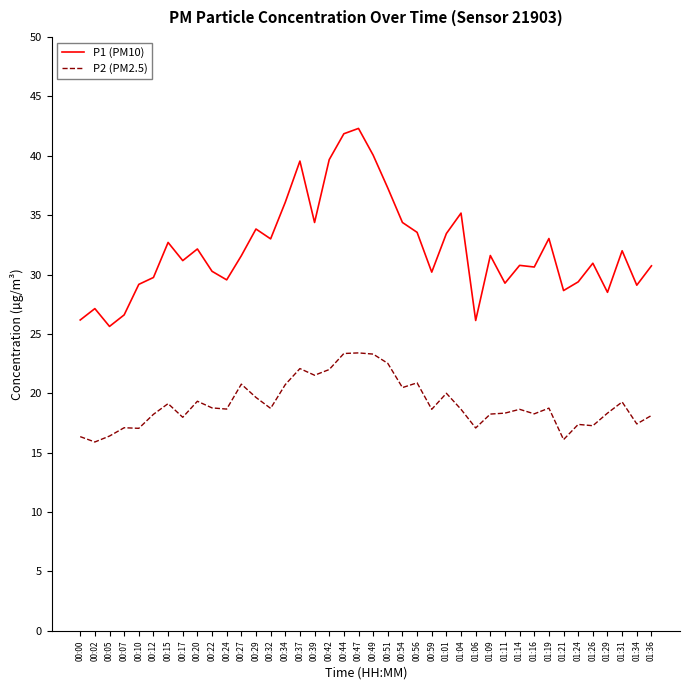

What is the sum of the P1 (PM10) values at 00:20 and 01:09?

63.8